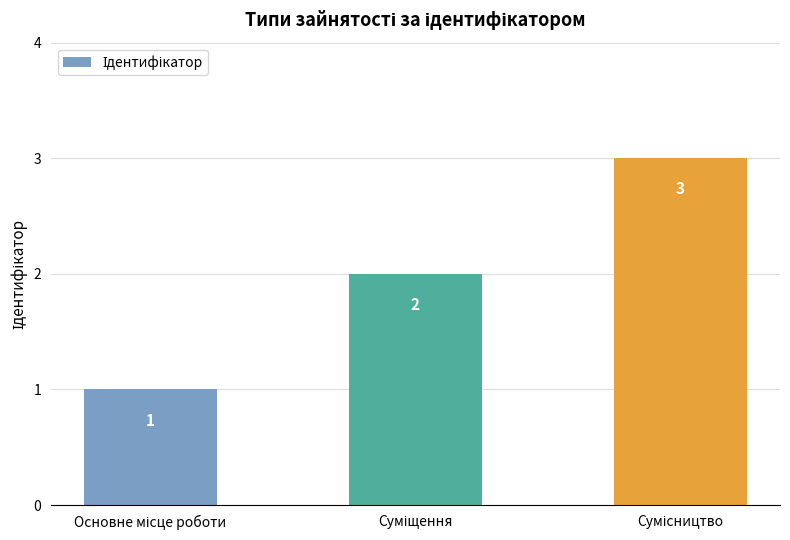

How many values are between 1 and 3?

3